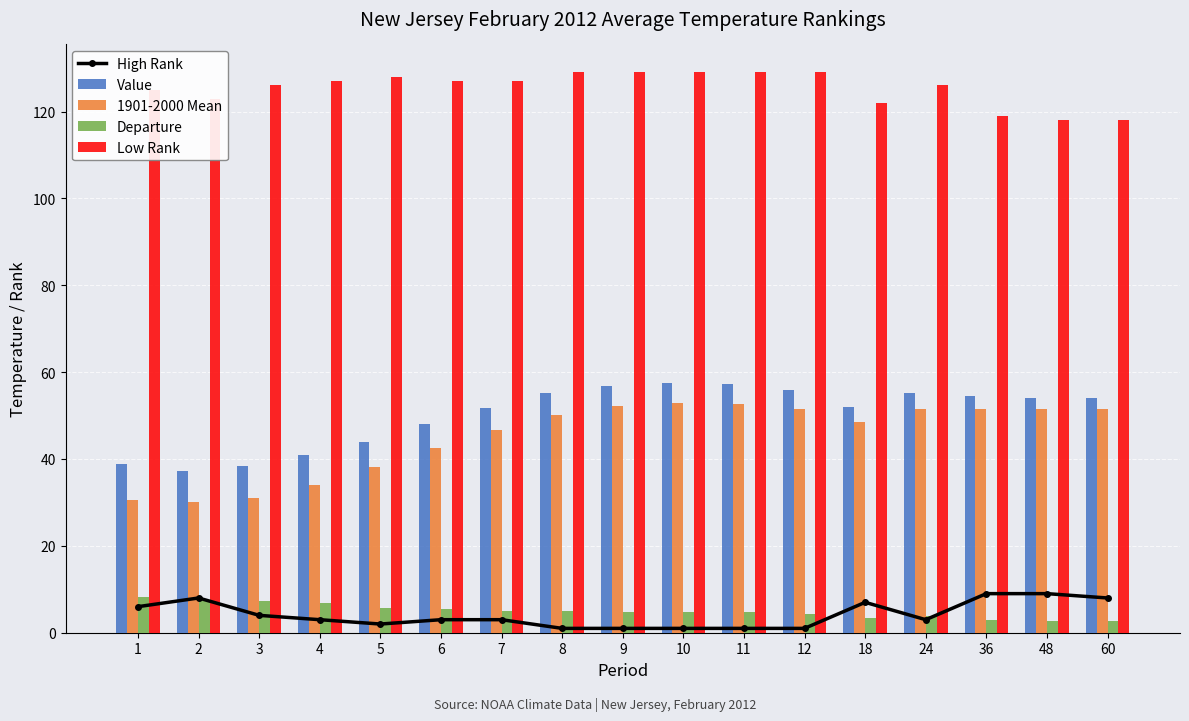

Does the chart contain any negative values?

No